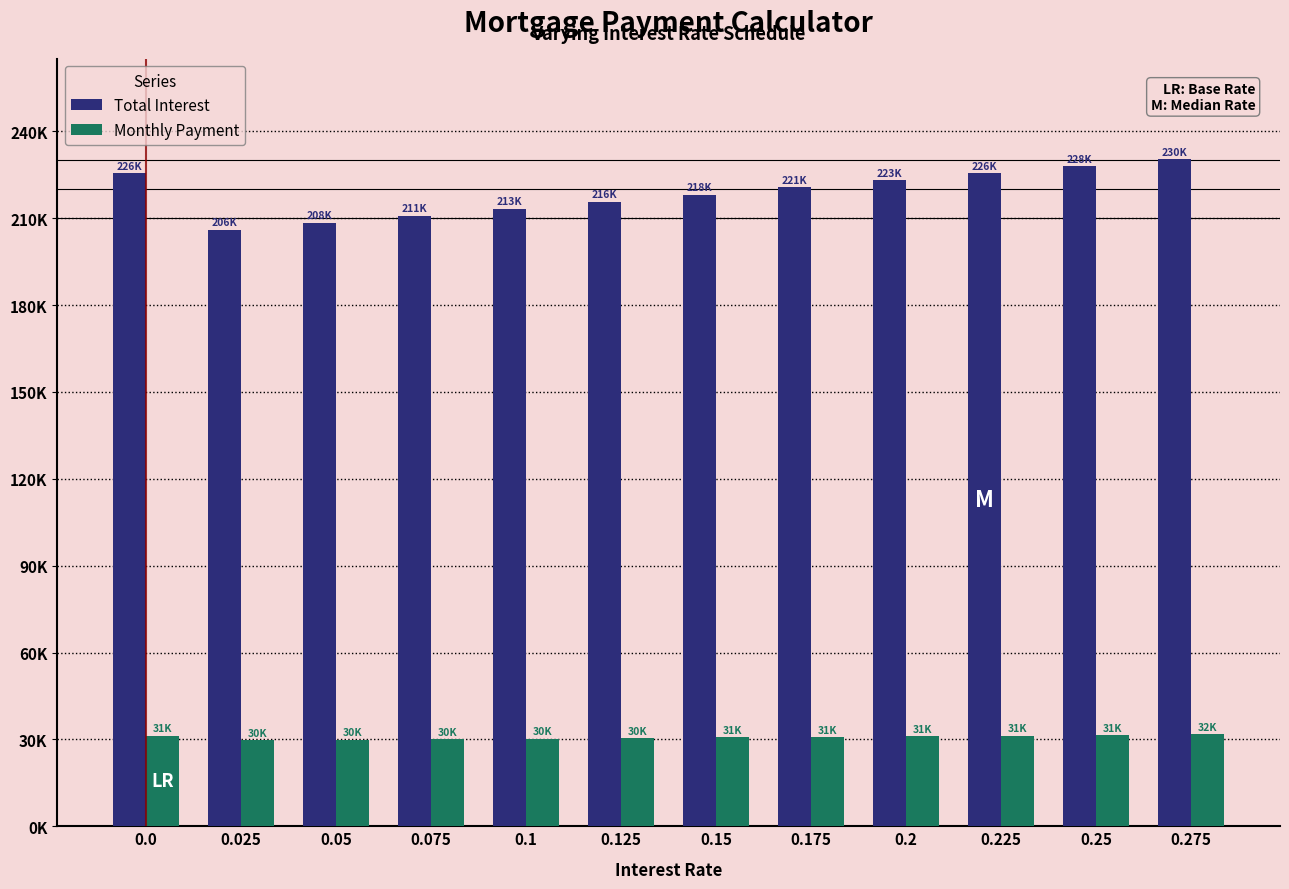

Reading left to right, what are all the values shown in this chart?

Total Interest: 225530.1	205984.8	208408.6	210838.0	213273.1	215713.6	218159.6	220611.0	223067.9	225530.1	227997.5	230470.3
Monthly Payment: 31294.2	29665.4	29867.4	30069.8	30272.8	30476.1	30680.0	30884.2	31089.0	31294.2	31499.8	31705.8